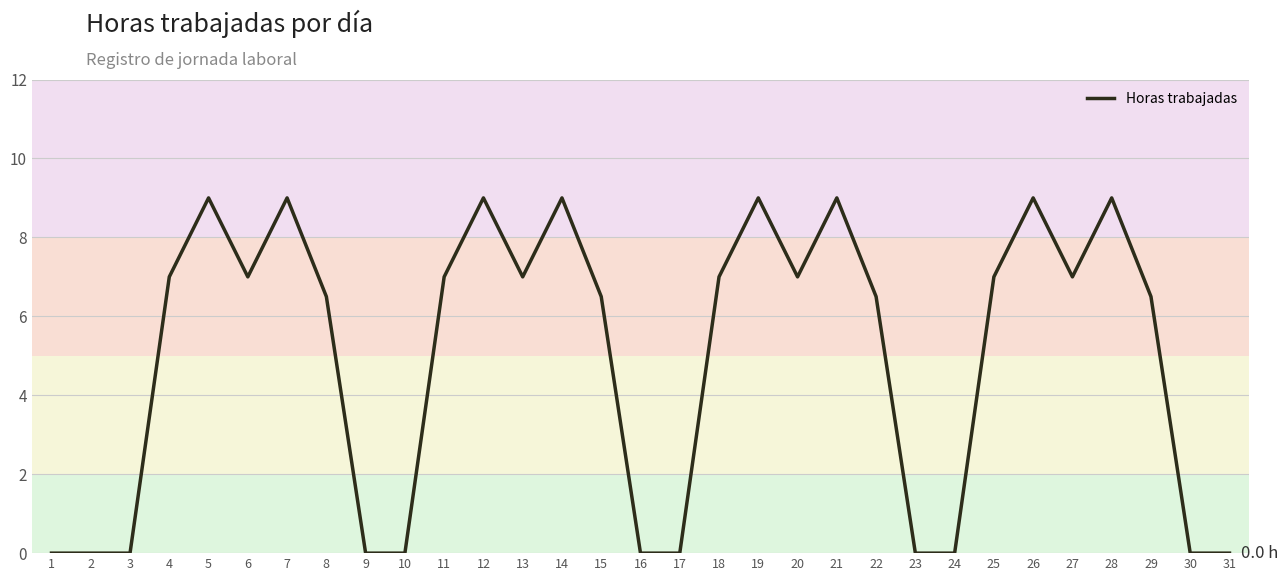

What is the maximum value shown in the chart?

9.0